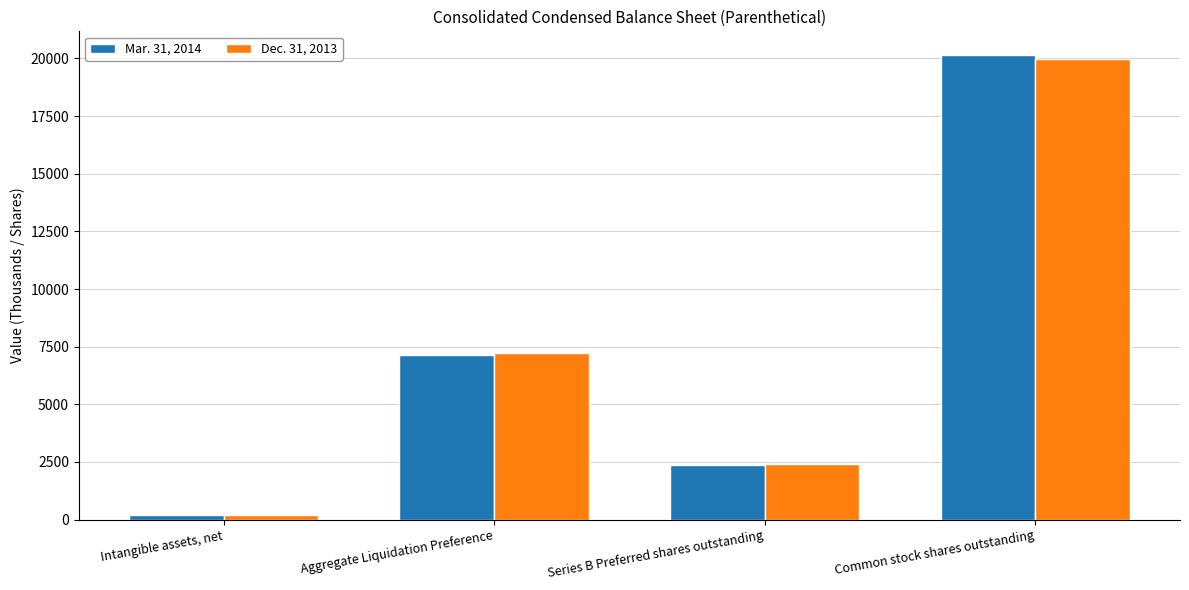

At which category is the sum across all series the highest?

Common stock shares outstanding